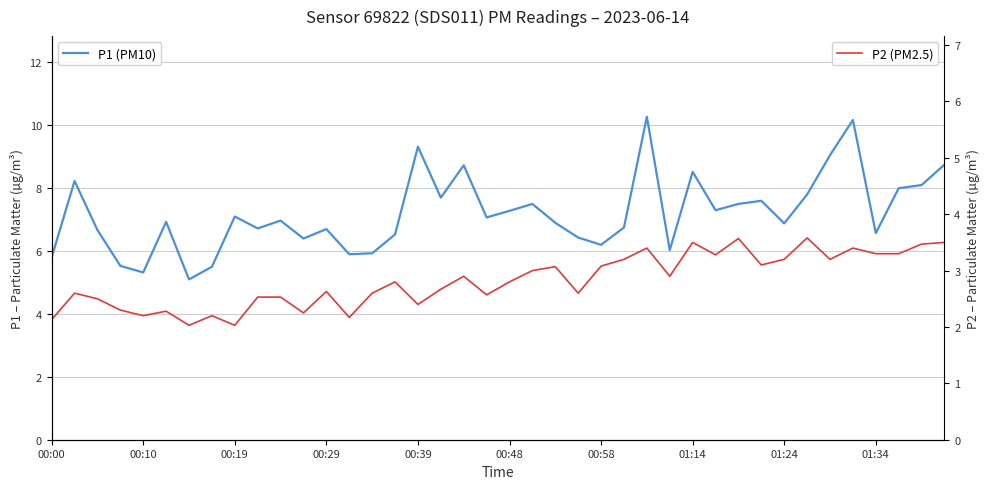

List the series in order of their peak value, lowest first.

P2 (PM2.5), P1 (PM10)